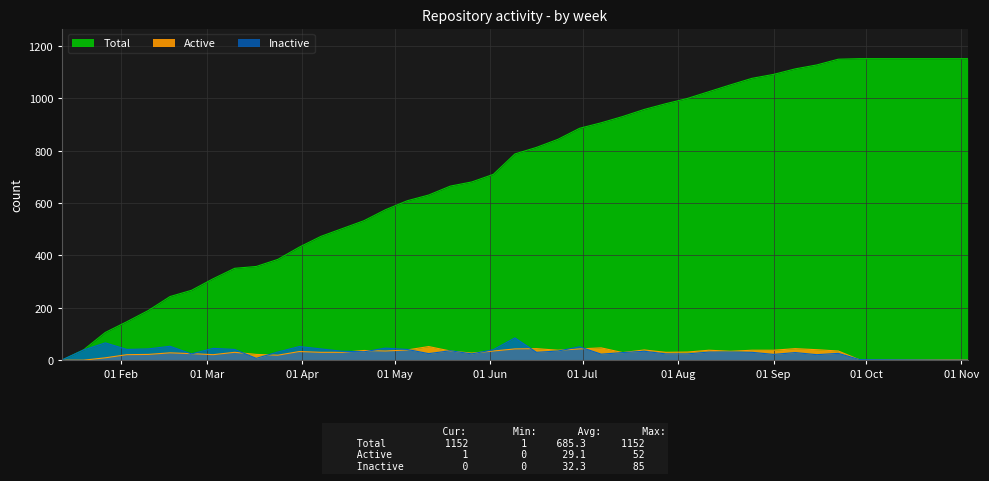

Reading right to left, what are all the values shown in this chart?

Total: 1152	1152	1152	1150	1128	1113	1092	1077	1052	1026	1000	980	958	931	907	886	844	813	788	710	681	665	631	609	575	533	503	473	432	385	358	351	311	267	243	190	147	106	40	1
Active: 1	1	1	35	40	44	38	38	34	38	31	30	39	29	47	43	38	44	43	35	27	35	52	39	35	37	30	30	33	19	22	30	21	25	28	22	21	9	0	0
Inactive: 0	0	2	26	21	29	22	30	31	31	24	24	34	29	23	51	35	30	85	40	24	36	25	41	46	32	34	43	52	31	7	41	45	24	53	43	41	66	39	1